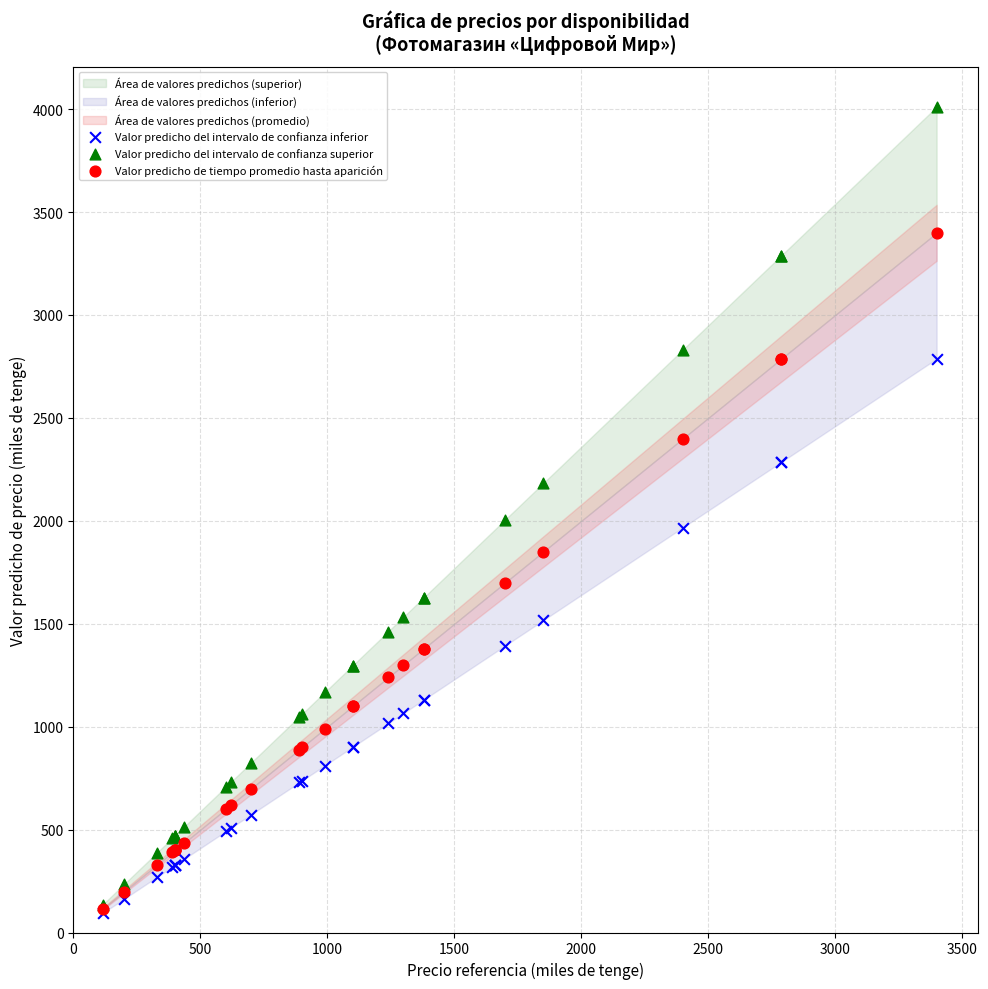

Which series has the largest Y range (max minus min)?

Valor predicho del intervalo de confianza superior